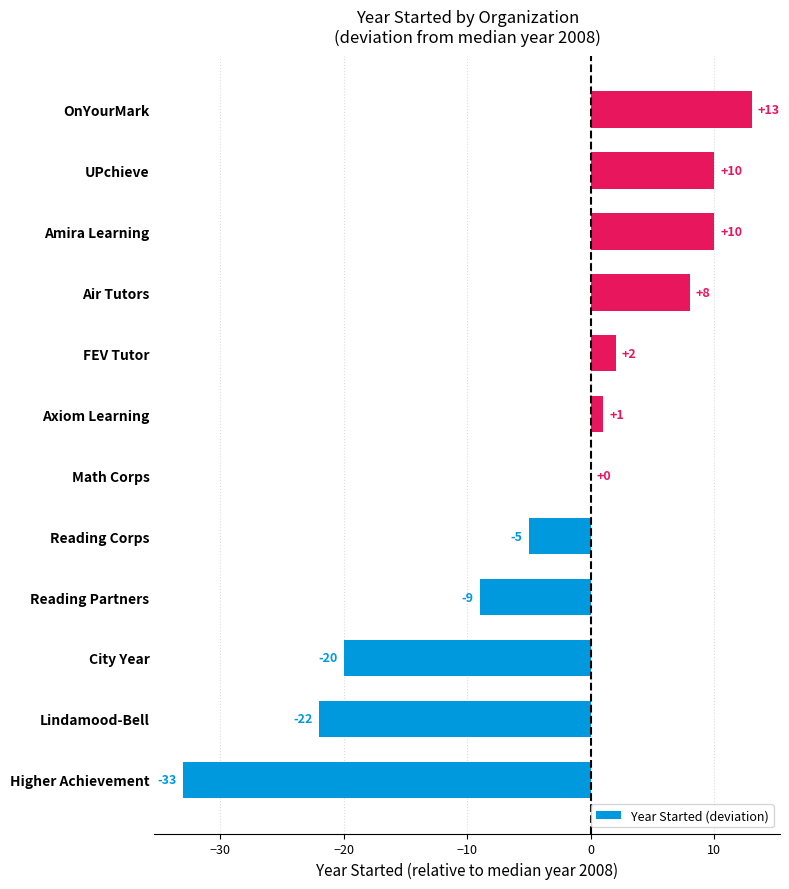

Reading bottom to top, transcribe all the data shown in this chart.

Higher Achievement=-33	Lindamood-Bell=-22	City Year=-20	Reading Partners=-9	Reading Corps=-5	Math Corps=0	Axiom Learning=1	FEV Tutor=2	Air Tutors=8	Amira Learning=10	UPchieve=10	OnYourMark=13